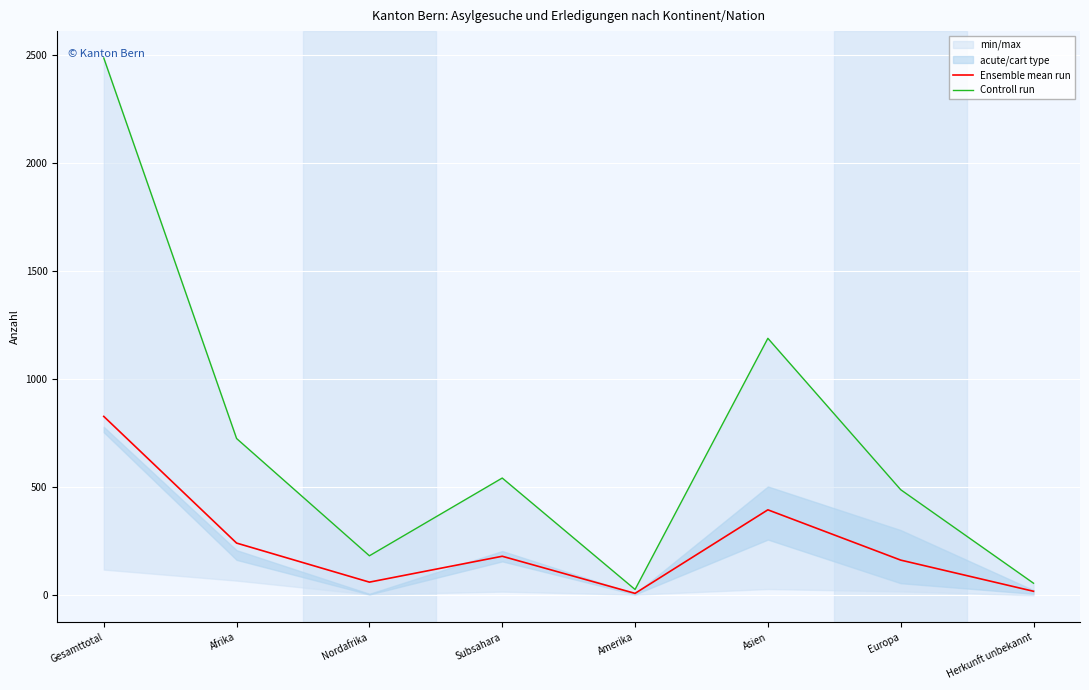

Rank the series by their average value, from highest to lowest.

Controll run, Ensemble mean run